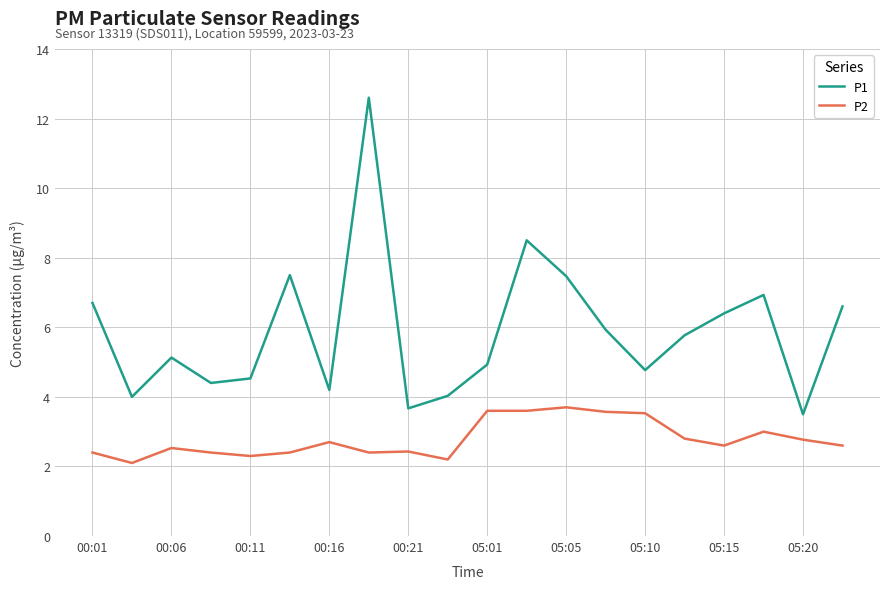

Rank the series by their average value, from highest to lowest.

P1, P2